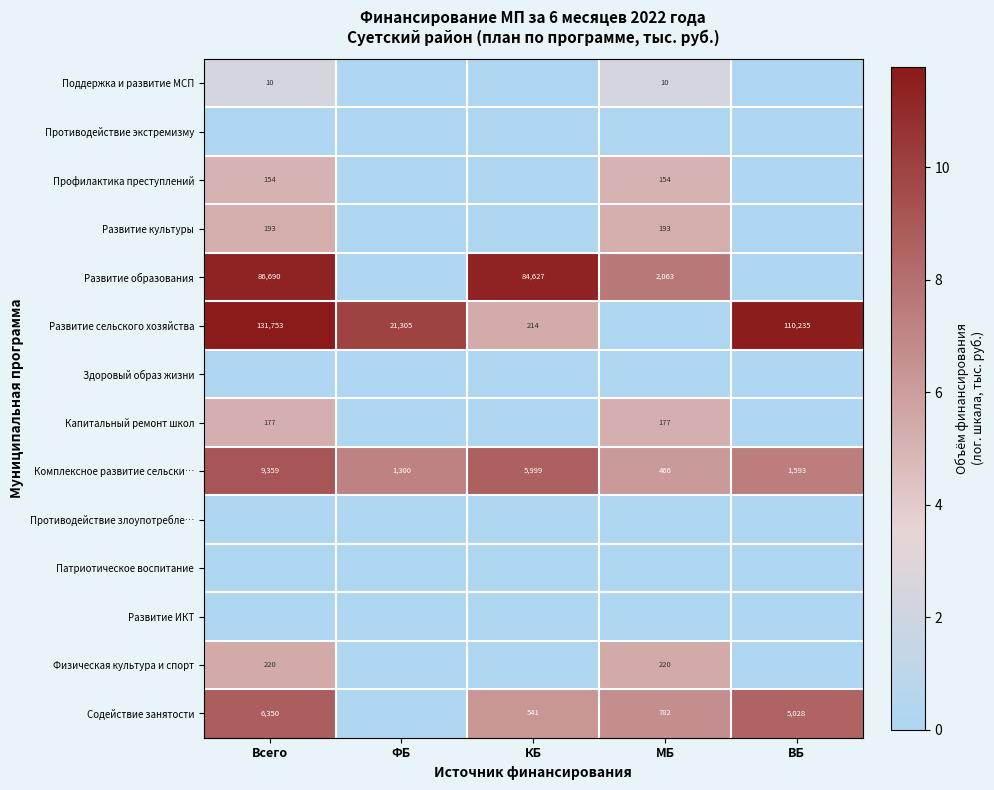

Rank the categories by Развитие ИКТ value from highest to lowest.

Всего, ФБ, КБ, МБ, ВБ